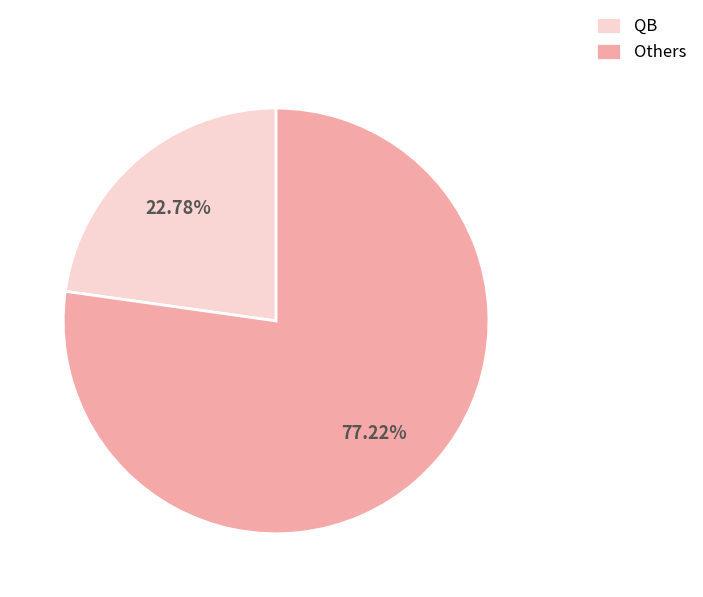

Is there a majority slice in this chart?

Yes